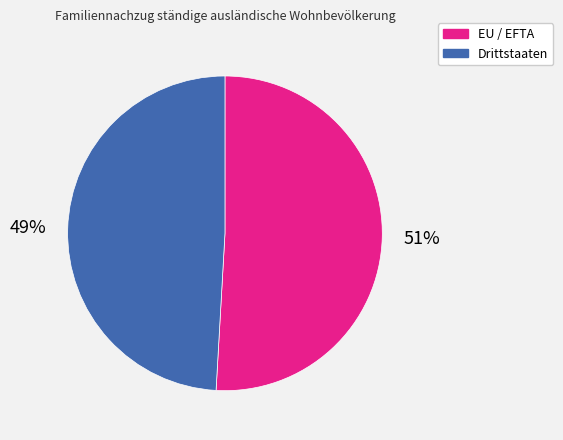

To the nearest percent, what portion does EU / EFTA represent?

51%